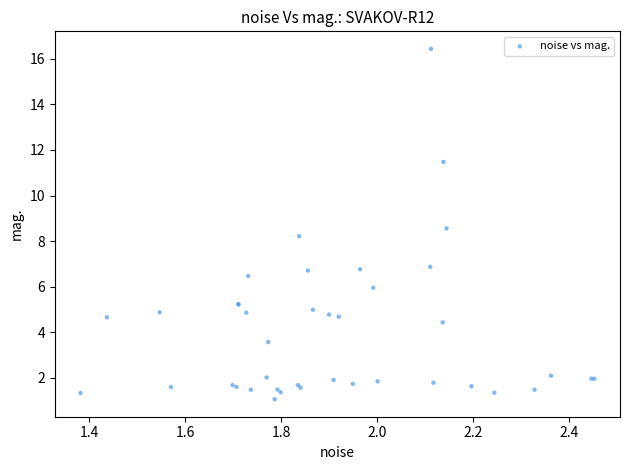

What Y value in the scatter plot is closest to 8?

8.2